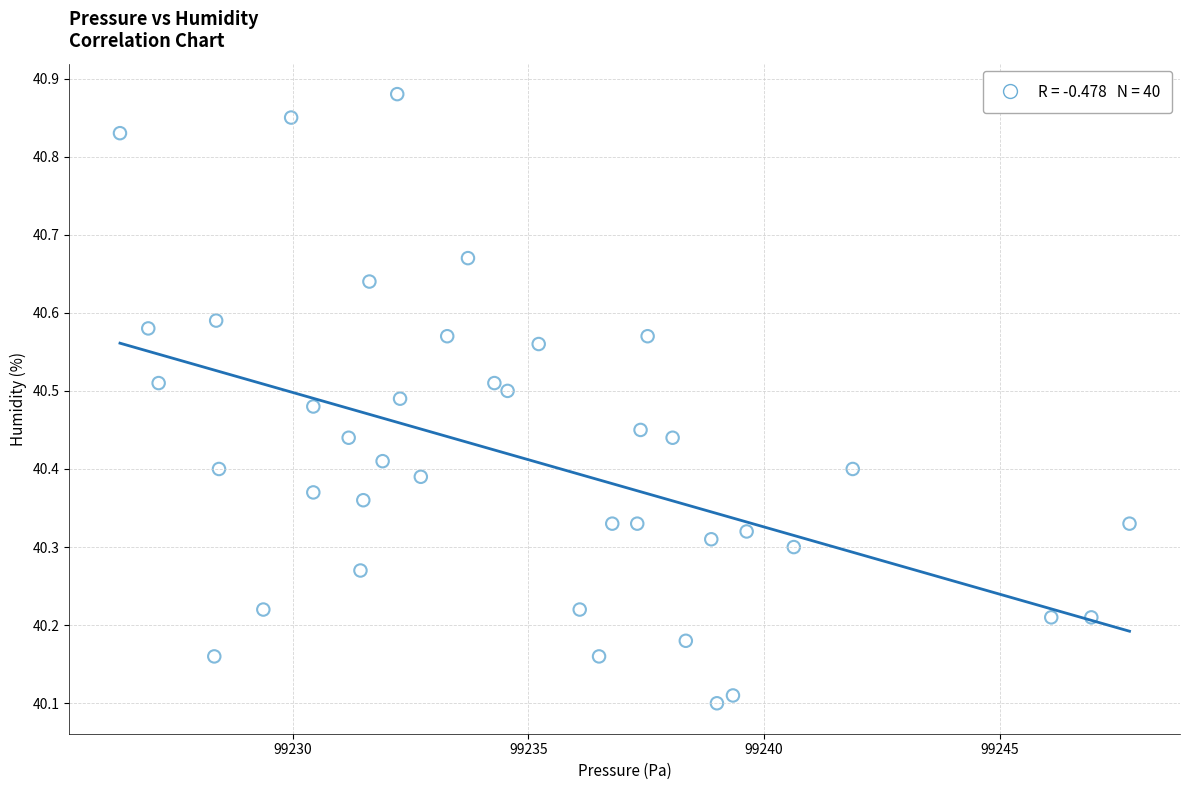

What is the range of Y values (max minus min)?

0.8